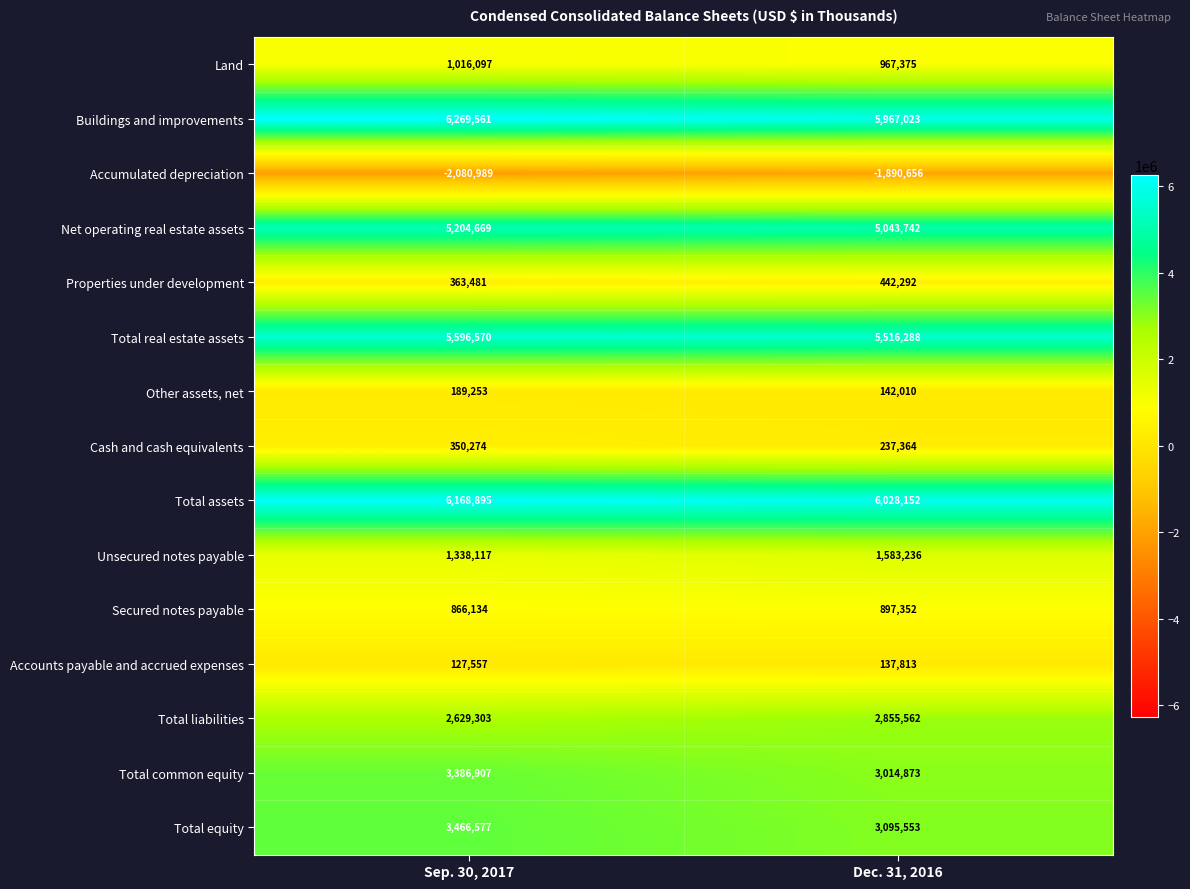

What is the sum of all Total equity values?

6562130